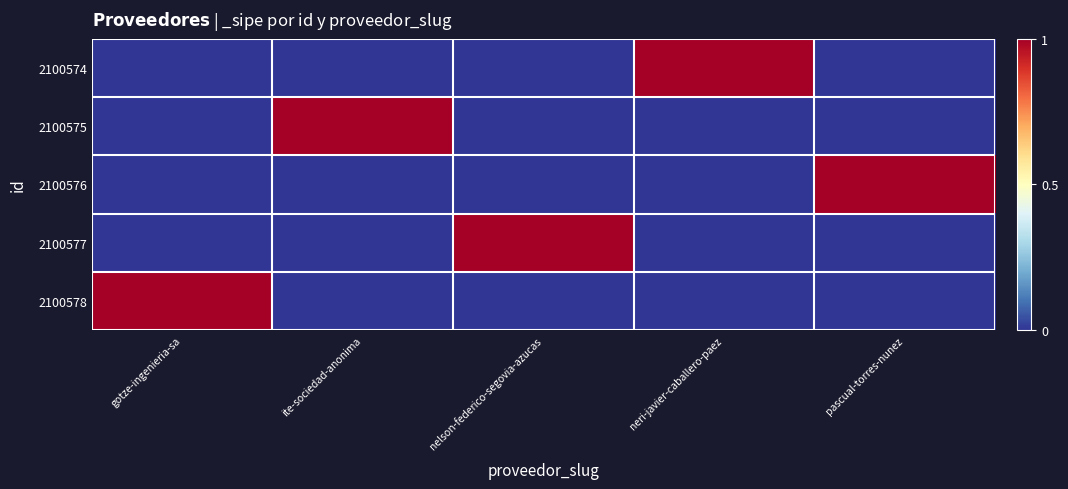

Reading right to left, extract all data points from this chart.

2100574: pascual-torres-nunez=0	neri-javier-caballero-paez=1	nelson-federico-segovia-azucas=0	ite-sociedad-anonima=0	gotze-ingenieria-sa=0
2100575: pascual-torres-nunez=0	neri-javier-caballero-paez=0	nelson-federico-segovia-azucas=0	ite-sociedad-anonima=1	gotze-ingenieria-sa=0
2100576: pascual-torres-nunez=1	neri-javier-caballero-paez=0	nelson-federico-segovia-azucas=0	ite-sociedad-anonima=0	gotze-ingenieria-sa=0
2100577: pascual-torres-nunez=0	neri-javier-caballero-paez=0	nelson-federico-segovia-azucas=1	ite-sociedad-anonima=0	gotze-ingenieria-sa=0
2100578: pascual-torres-nunez=0	neri-javier-caballero-paez=0	nelson-federico-segovia-azucas=0	ite-sociedad-anonima=0	gotze-ingenieria-sa=1